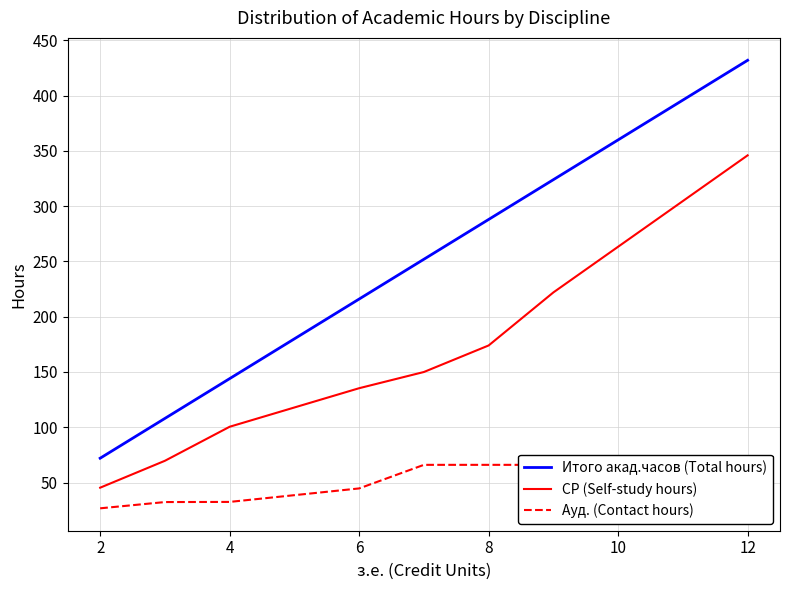

What is the sum of the СР (Self-study hours) values at 12 and 6?

481.3